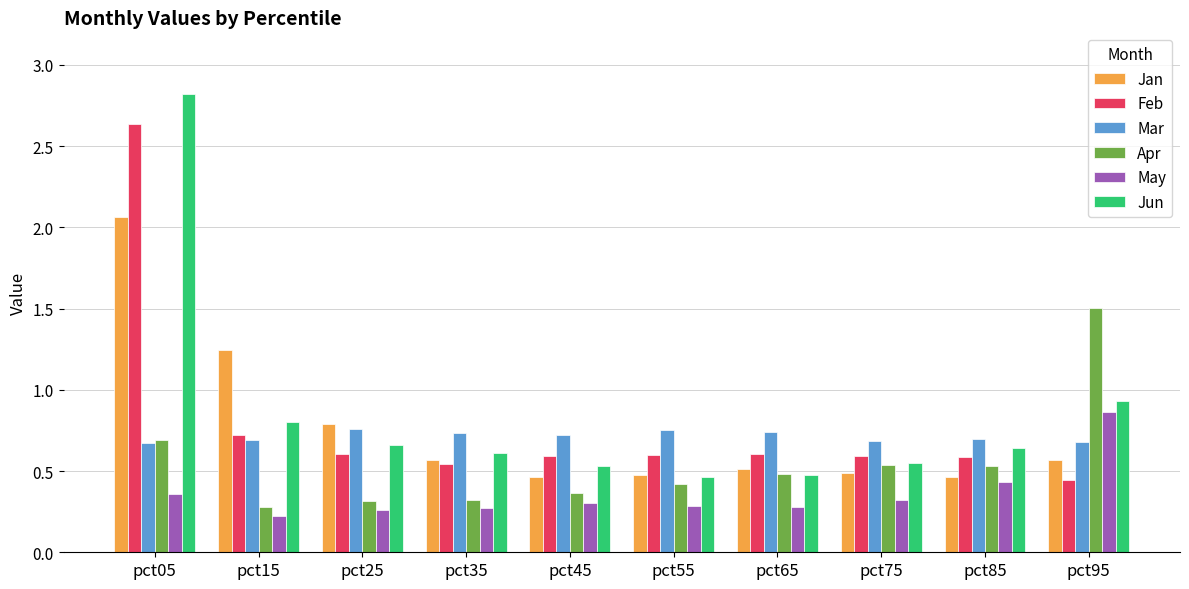

Which category has the highest value across all series?

pct05